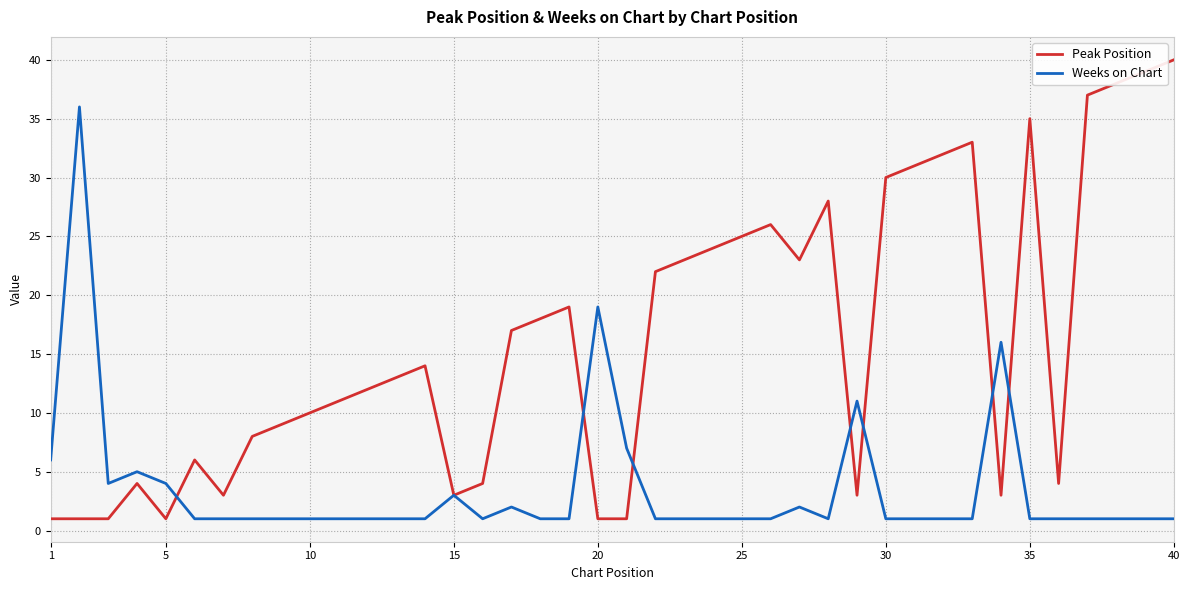

What is the greatest value displayed?

40